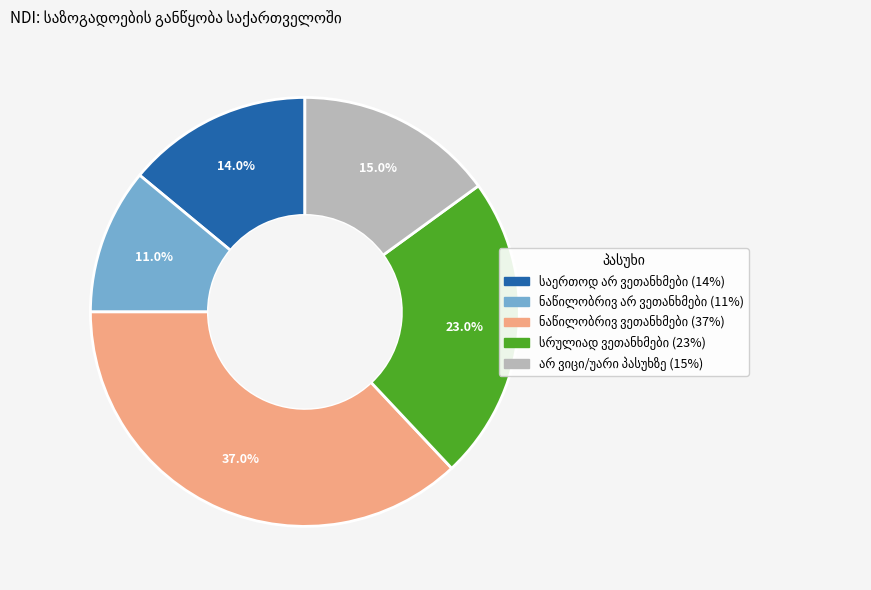

Does any single category account for the majority?

No